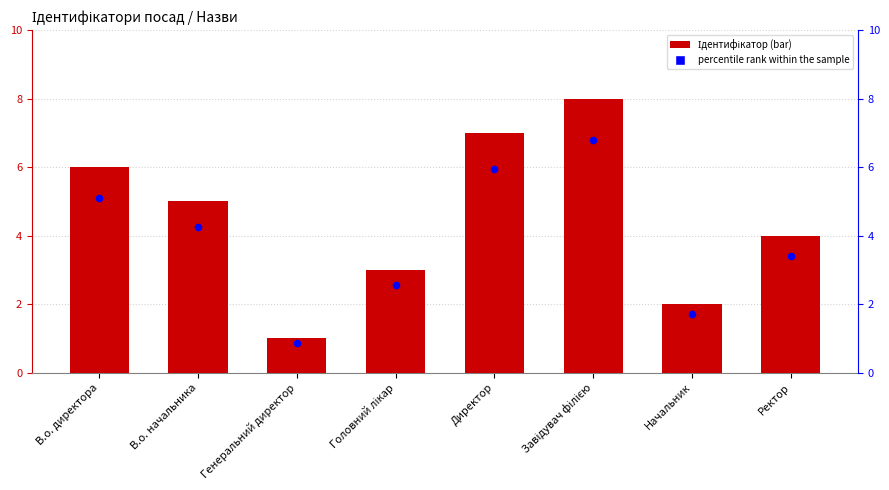

Which series contains the lowest Y value?

percentile rank within the sample